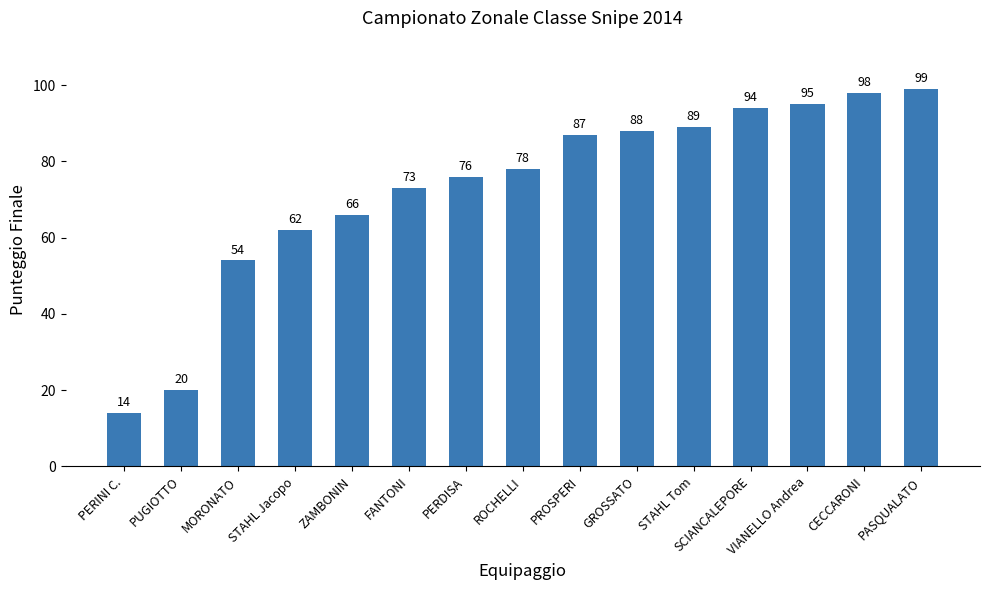

Read the value at FANTONI.

73